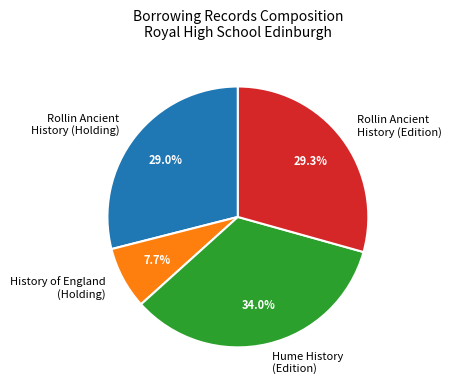

Is Rollin Ancient History (Edition) the majority of the pie?

No